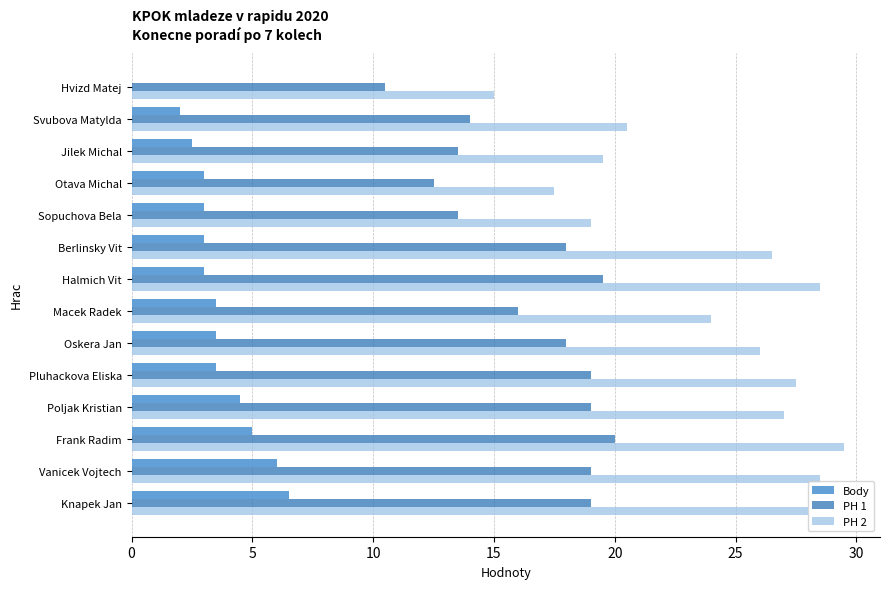

Which series changed the most between Macek Radek and Hvizd Matej?

PH 2